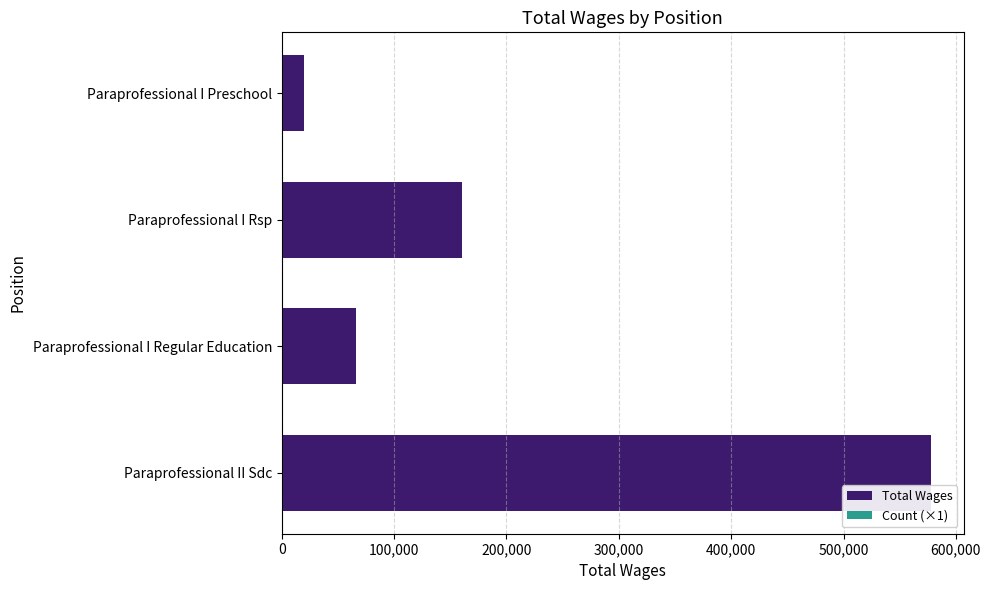

True or false: Total Wages has a value of 41508 at Paraprofessional I Regular Education.

False